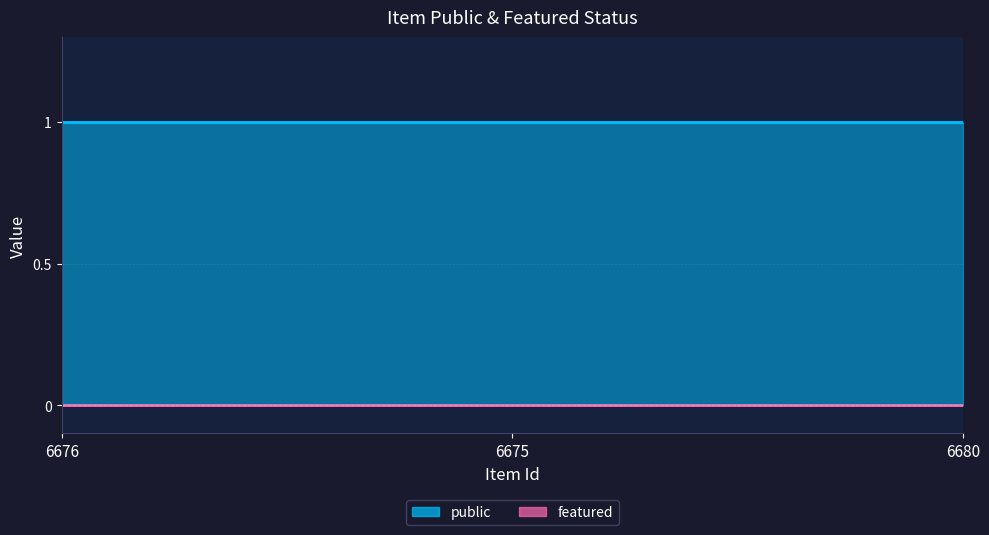

List the series in order of their peak value, lowest first.

featured_line, public_line